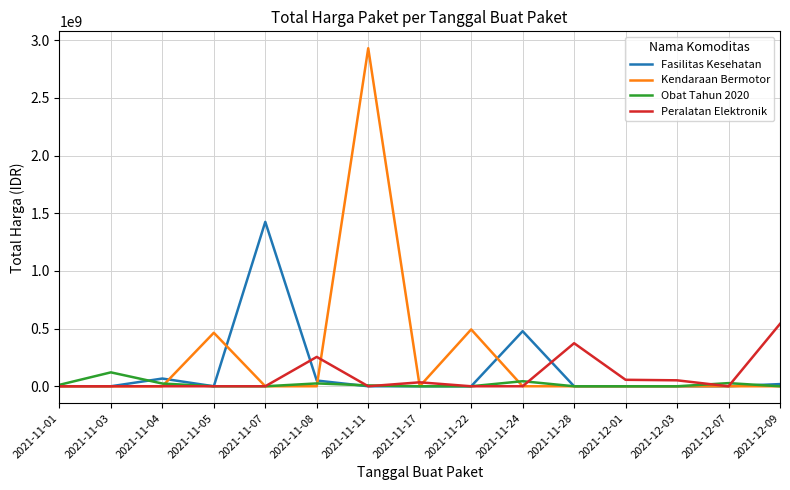

What is the sum of all Fasilitas Kesehatan values?

2039450615